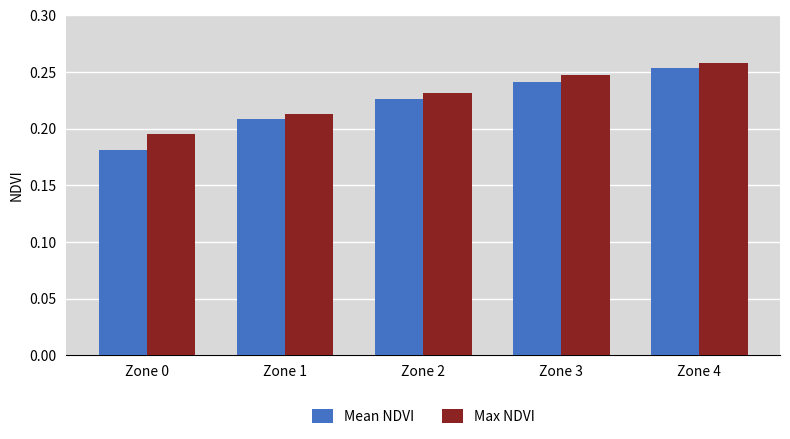

What are all the series names shown in the legend?

Mean NDVI, Max NDVI